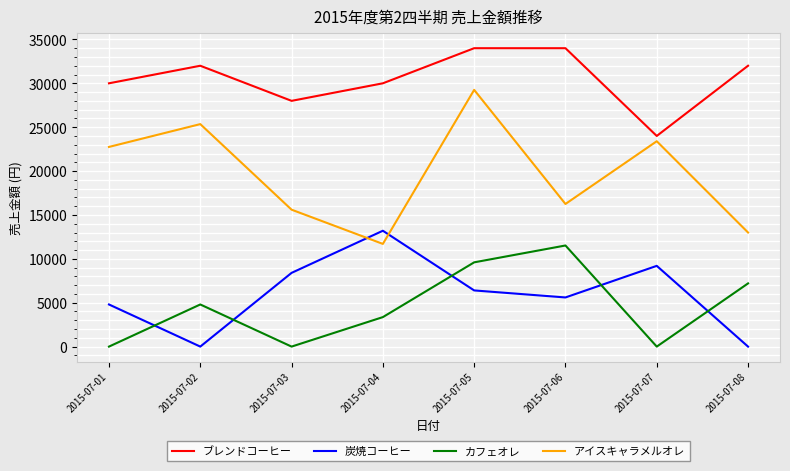

What is the average value of the カフェオレ series?

4560